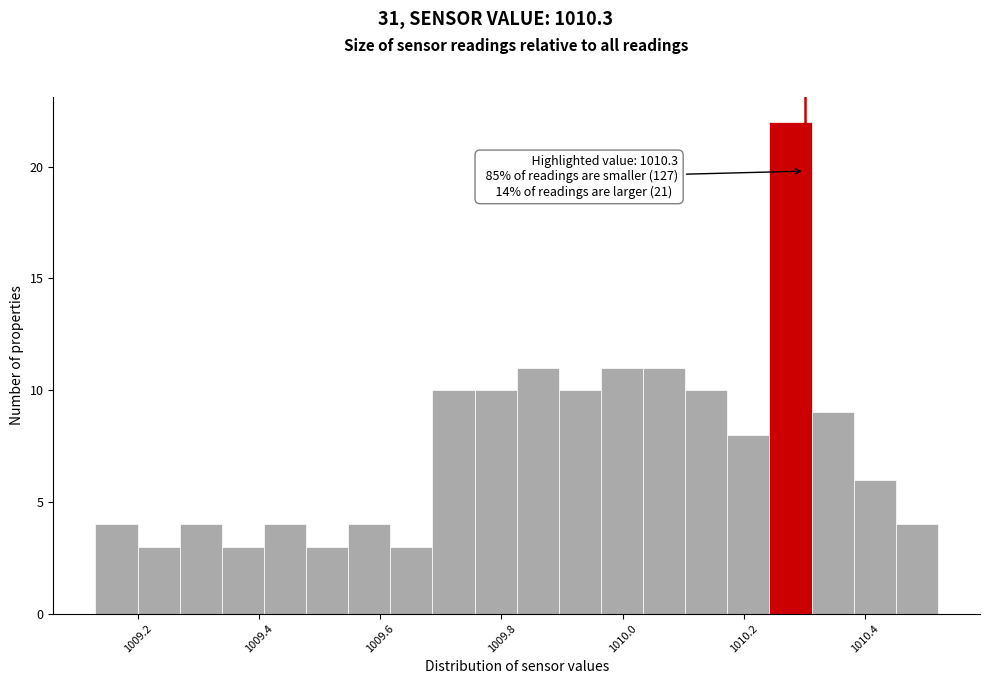

Around what value on the x-axis is the tallest bar? Give the approximate position of its centre, as read against the axis.

1010.28